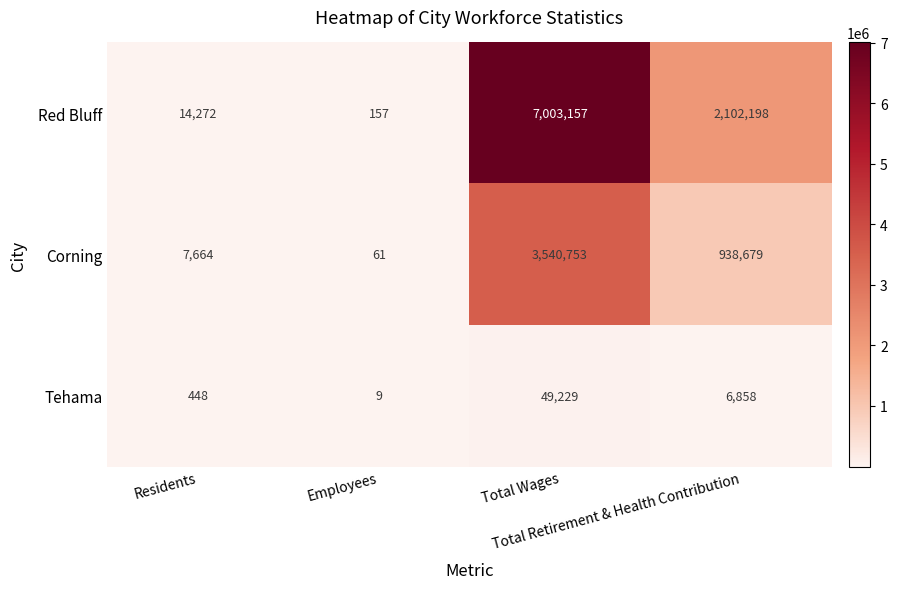

Rank the series by their average value, from highest to lowest.

Red Bluff, Corning, Tehama